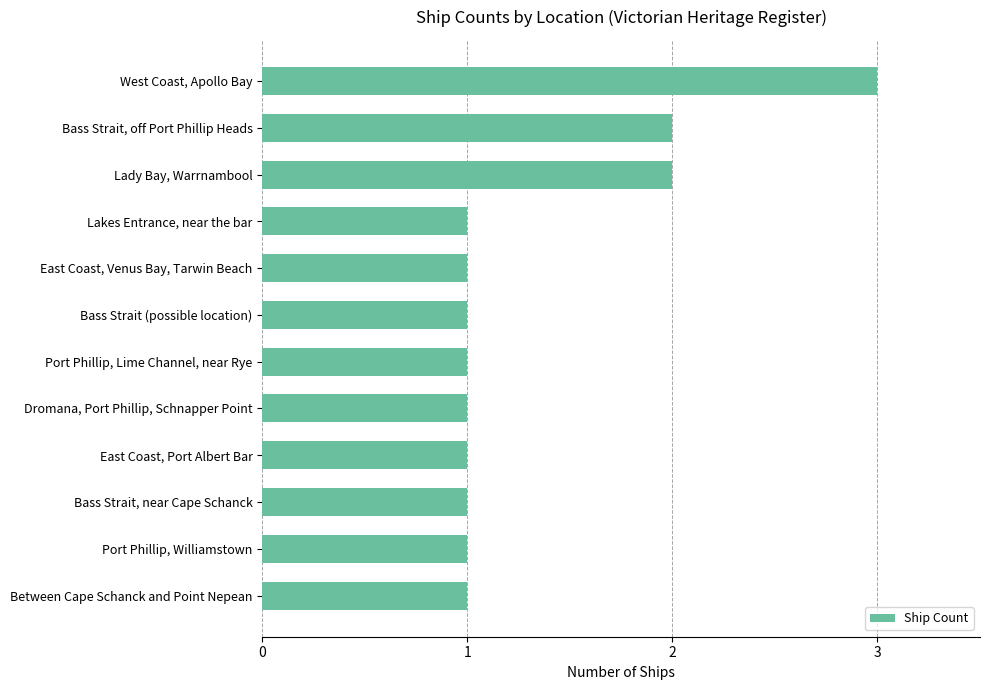

The value at Port Phillip, Williamstown is 0. True or false?

False